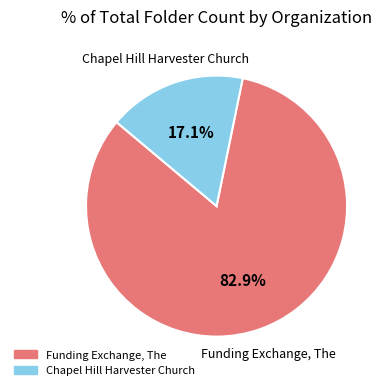

What portion of the pie excludes Chapel Hill Harvester Church?

82.9%